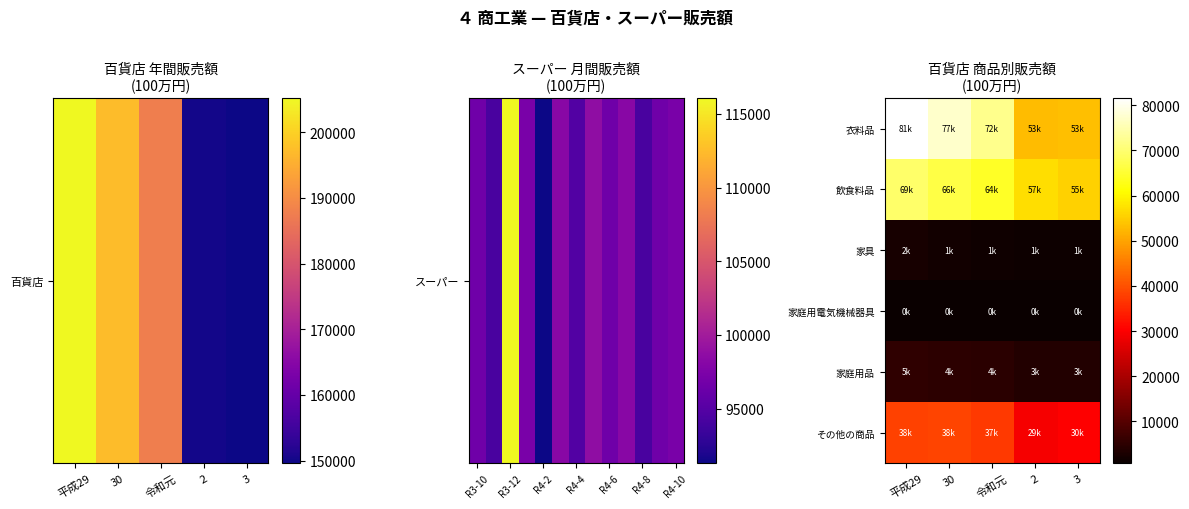

Rank the series at 令和元 from lowest to highest value.

家庭用電気機械器具, 家具, 家庭用品, その他の商品, 飲食料品, 衣料品